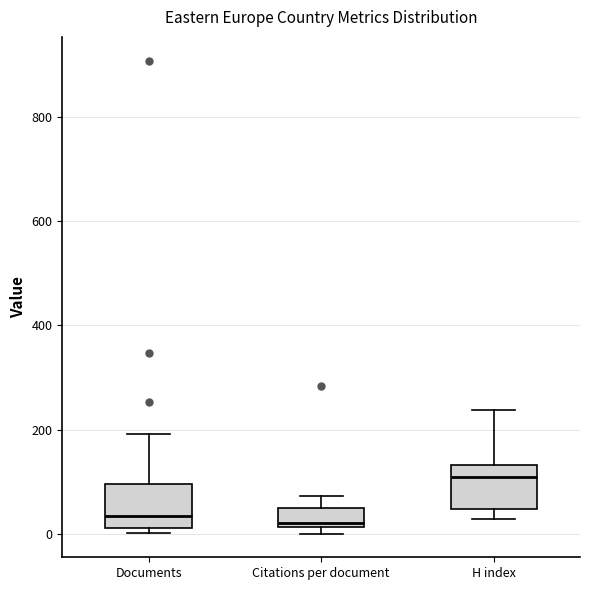

Reading left to right, read every box against the y-axis: the position of its median line, the range the box covers, and the ends of its whiskers. The values are not printed on the chart, so give them approximately, as read against the axis.

Documents: median 40, box 20 to 100, whiskers 0 to 200
Citations per document: median 20 (just above the box's lower edge), box 20 to 60, whiskers 0 to 80
H index: median 100, box 40 to 140, whiskers 20 to 240